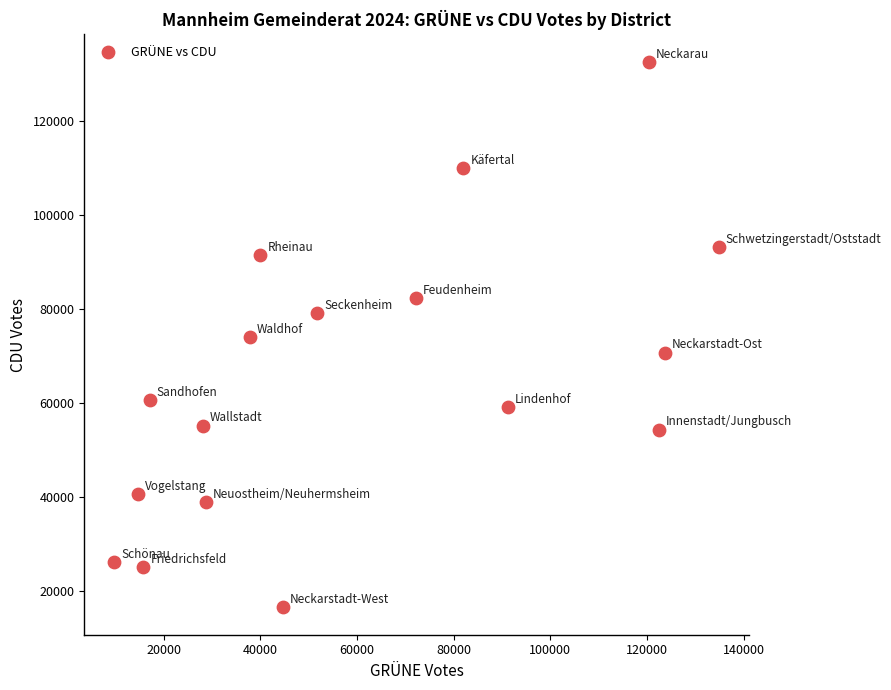

What is the range of X values (max minus min)?

124972